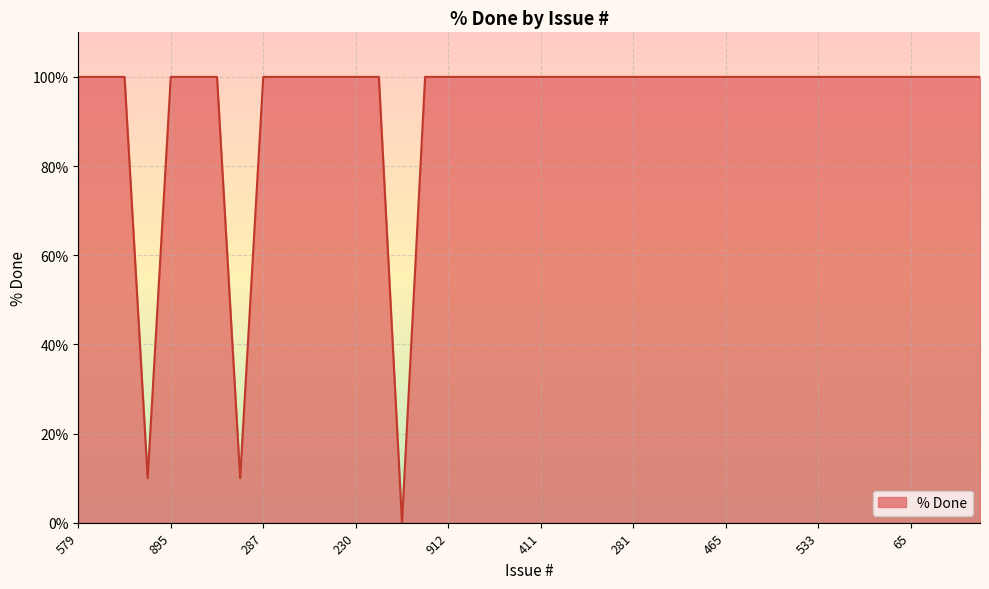

What is the greatest value displayed?

100